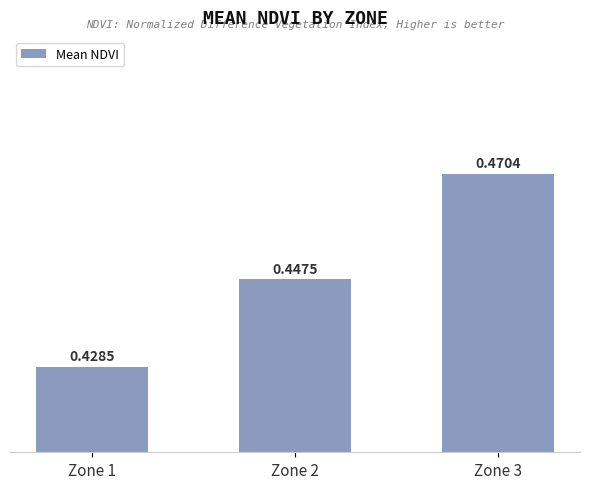

List the labels in order of value, smallest first.

Zone 1, Zone 2, Zone 3